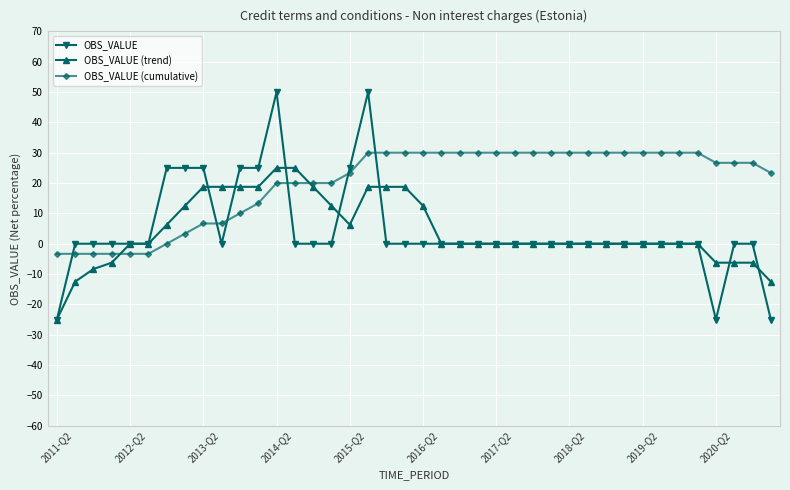

What is the value of the OBS_VALUE (cumulative) point at the 6th from the left?

-3.3